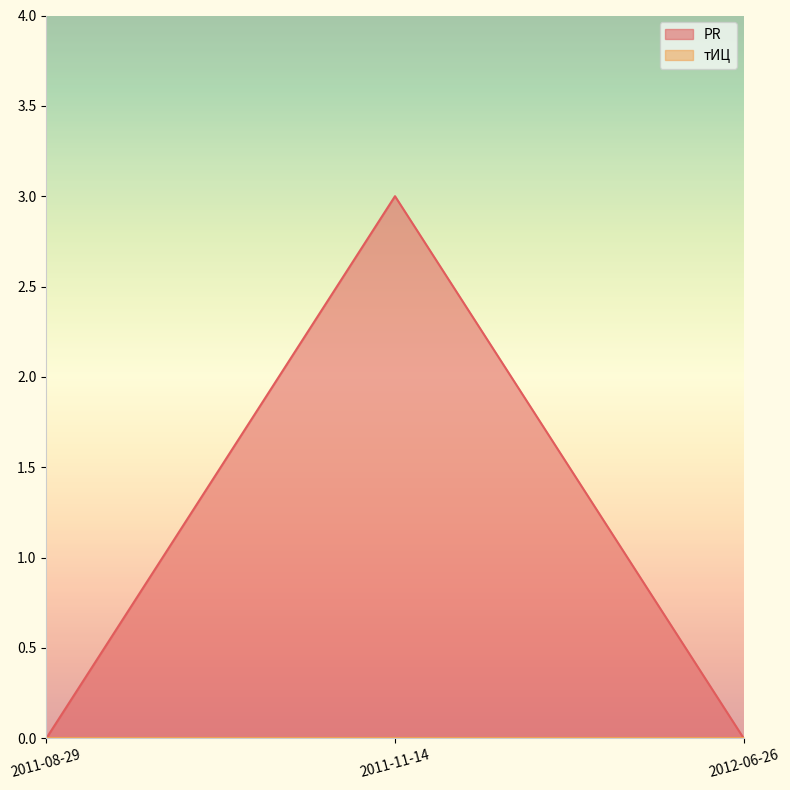

Rank the categories by value from highest to lowest.

2011-11-14, 2011-08-29, 2012-06-26